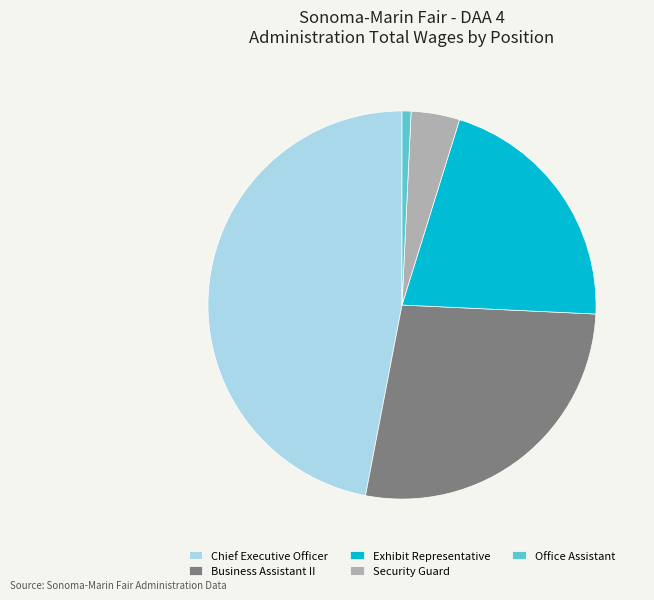

Combined, do Business Assistant II and Chief Executive Officer account for over 50%?

Yes